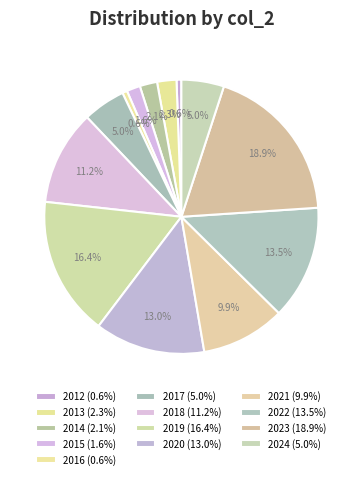

To the nearest percent, what is the average slice percentage?

8%